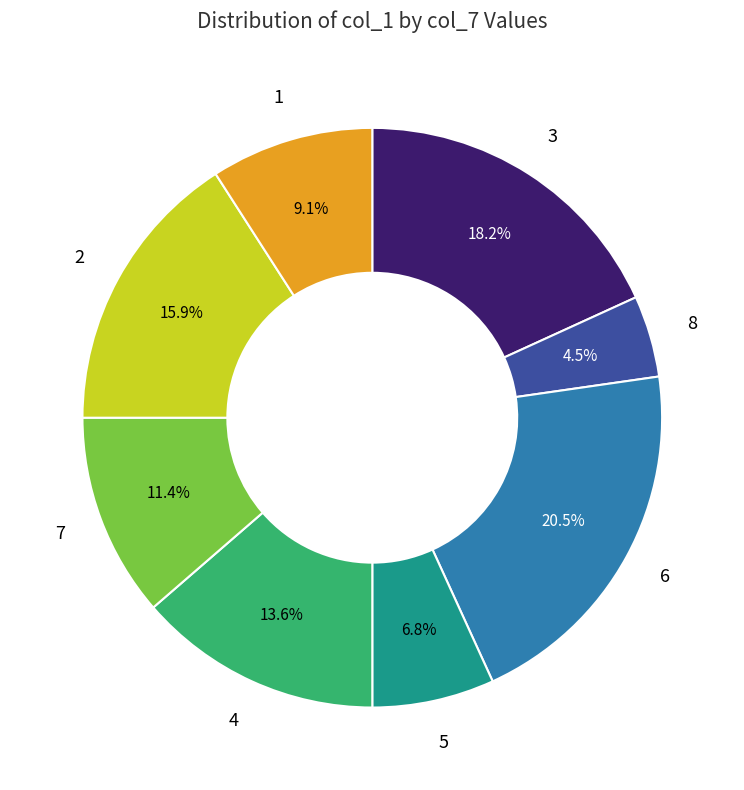

Which category has the smallest portion of the pie?

8